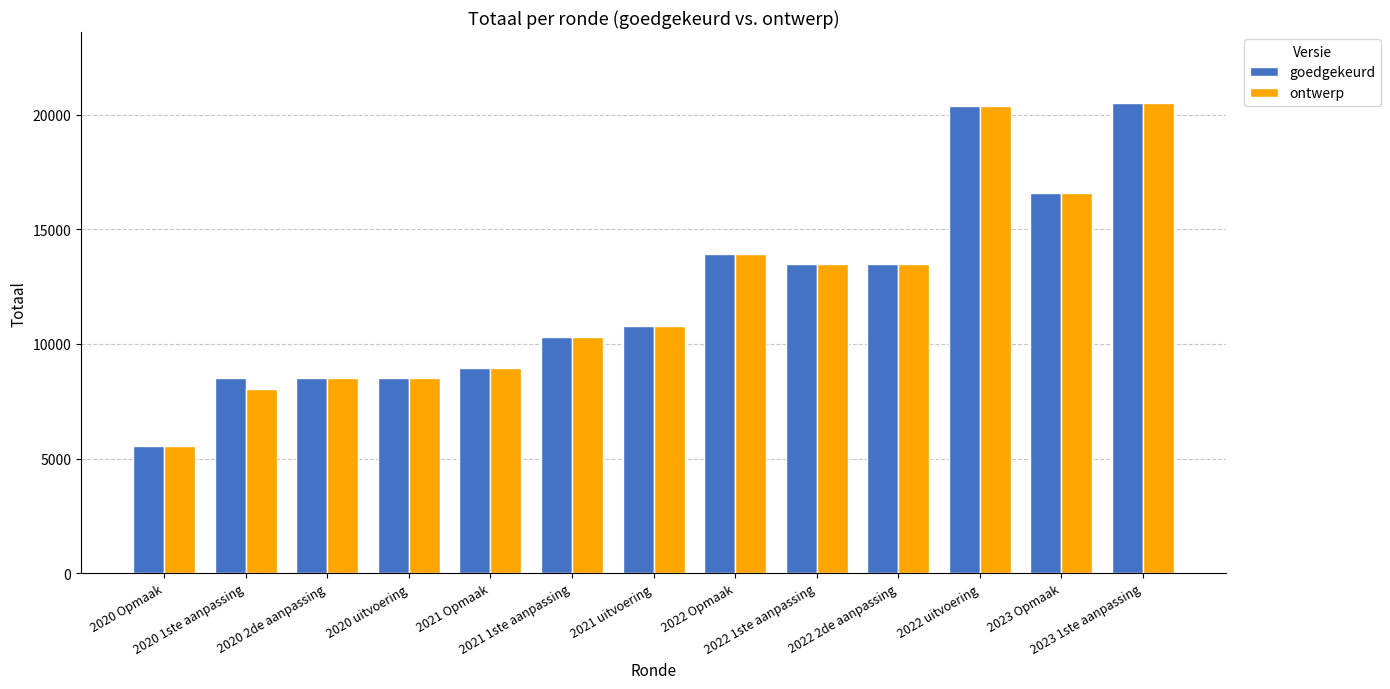

What is the lowest value of the goedgekeurd series?

5554